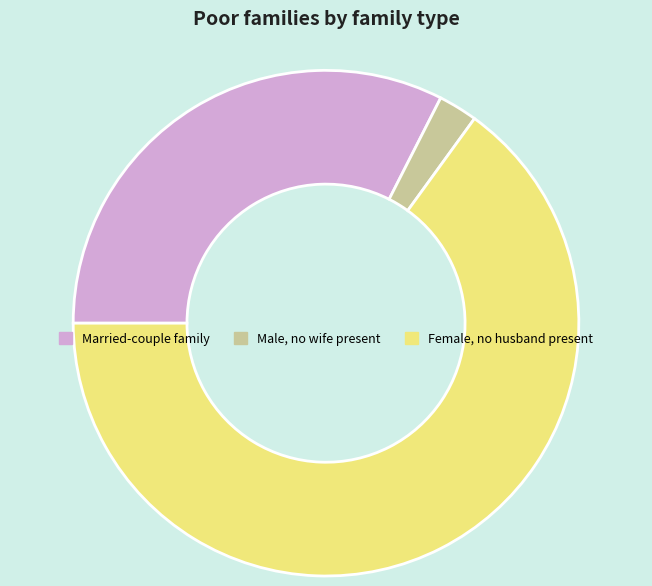

What is the smallest slice in the pie chart?

Male, no wife present